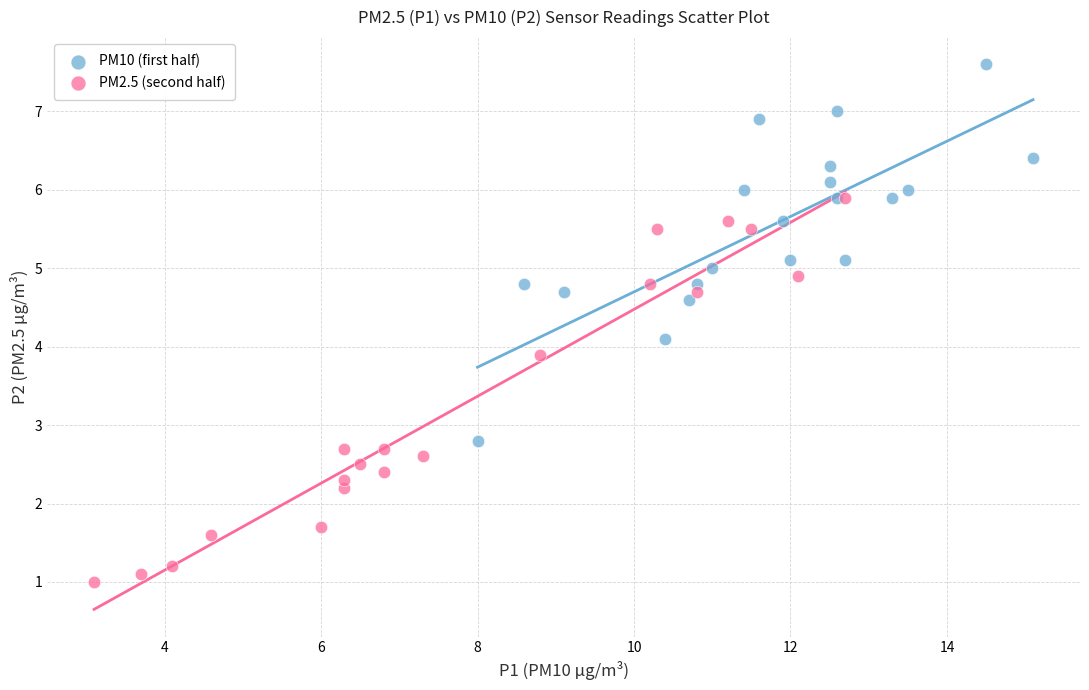

Which series reaches the maximum Y coordinate?

PM10 (first half)